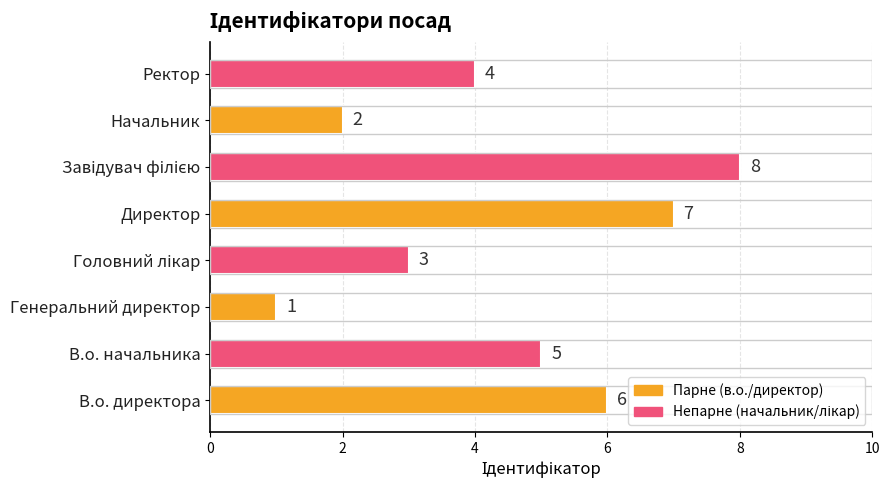

Reading bottom to top, list all the values displayed in this chart.

6	5	1	3	7	8	2	4